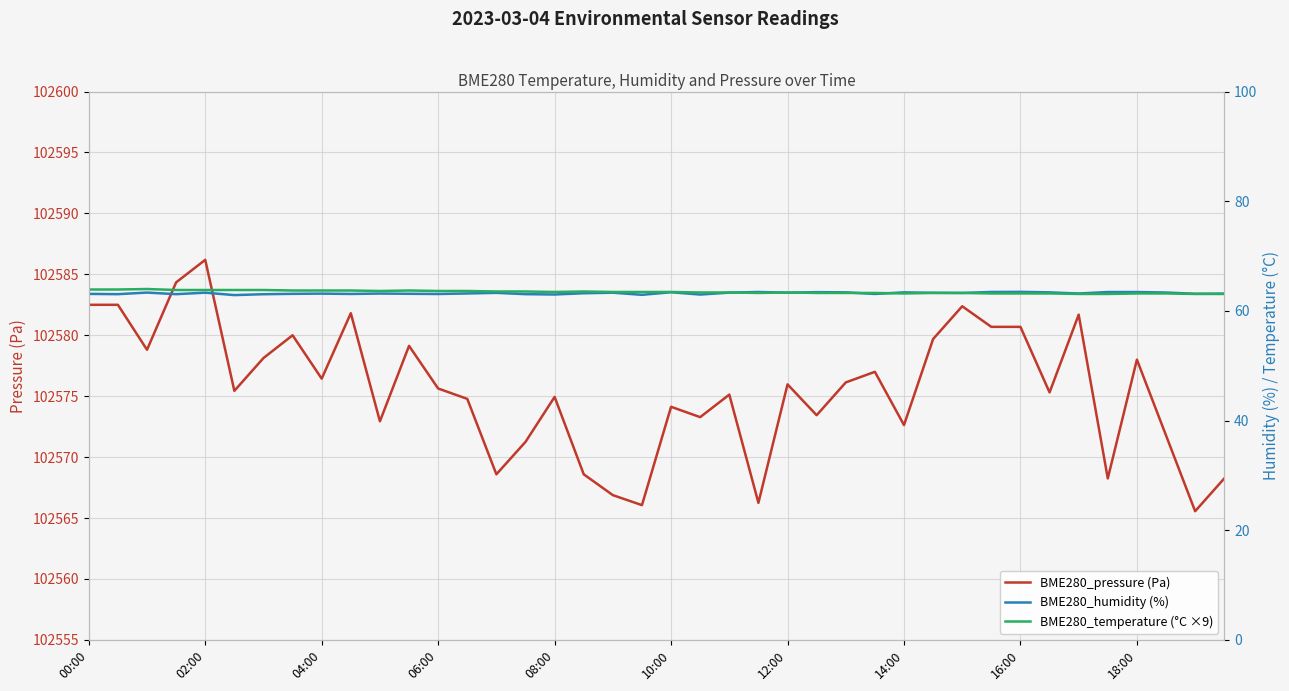

Is it true that BME280_temperature (°C ×9) equals 63.4 at 21?

True